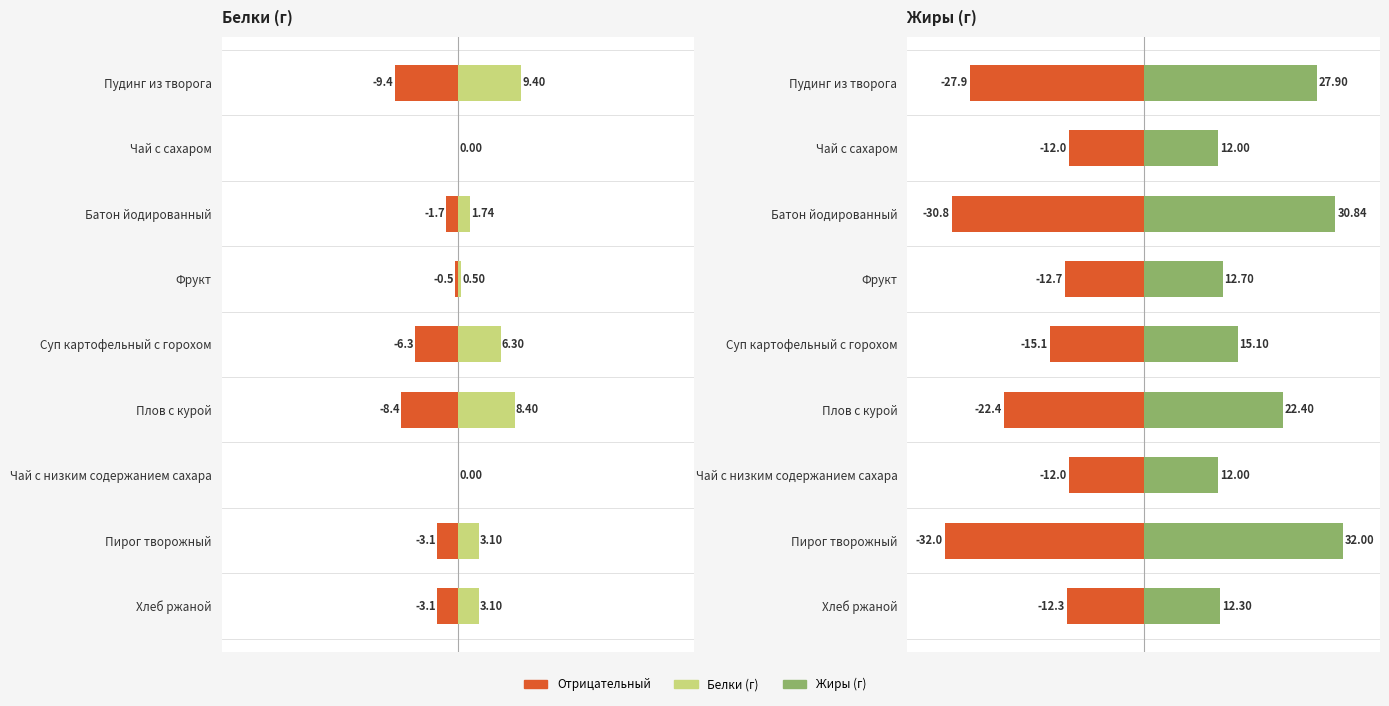

List the series in order of their overall mean, highest first.

Жиры, Белки (pos), Белки, Жиры (neg)